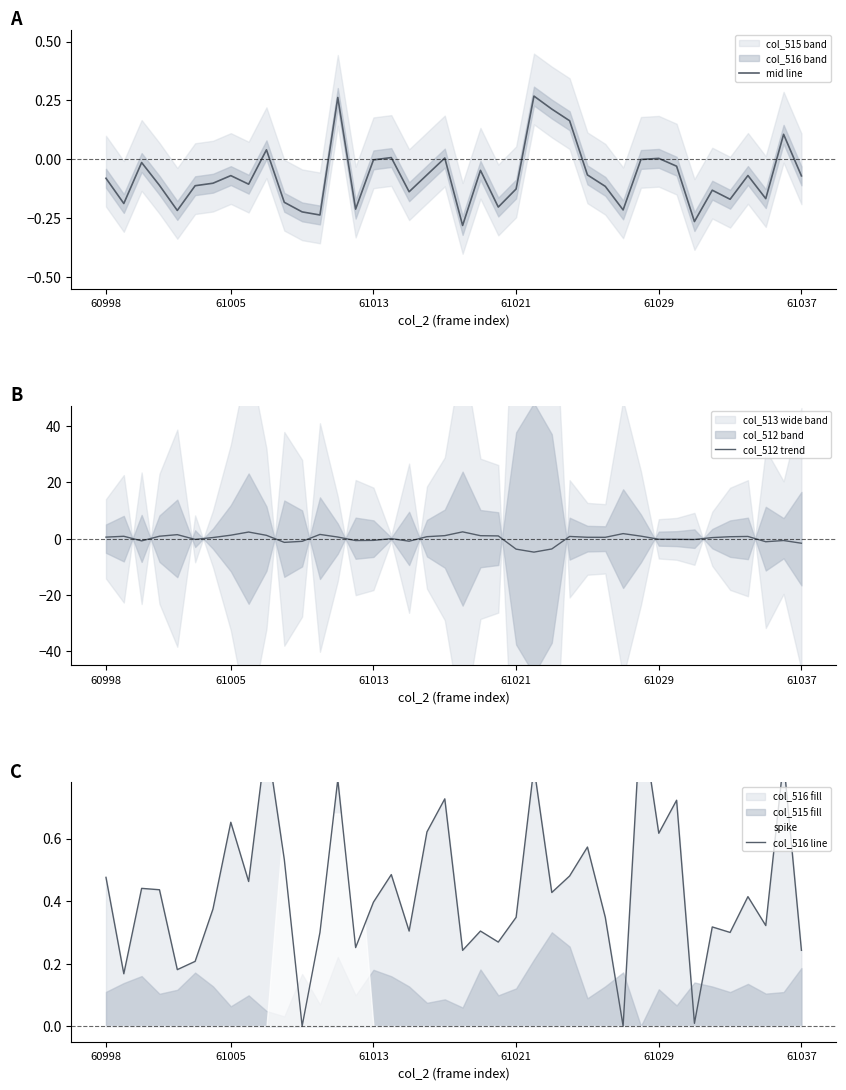

What is the value of the col_516 line point at the 35th from the left?

0.3